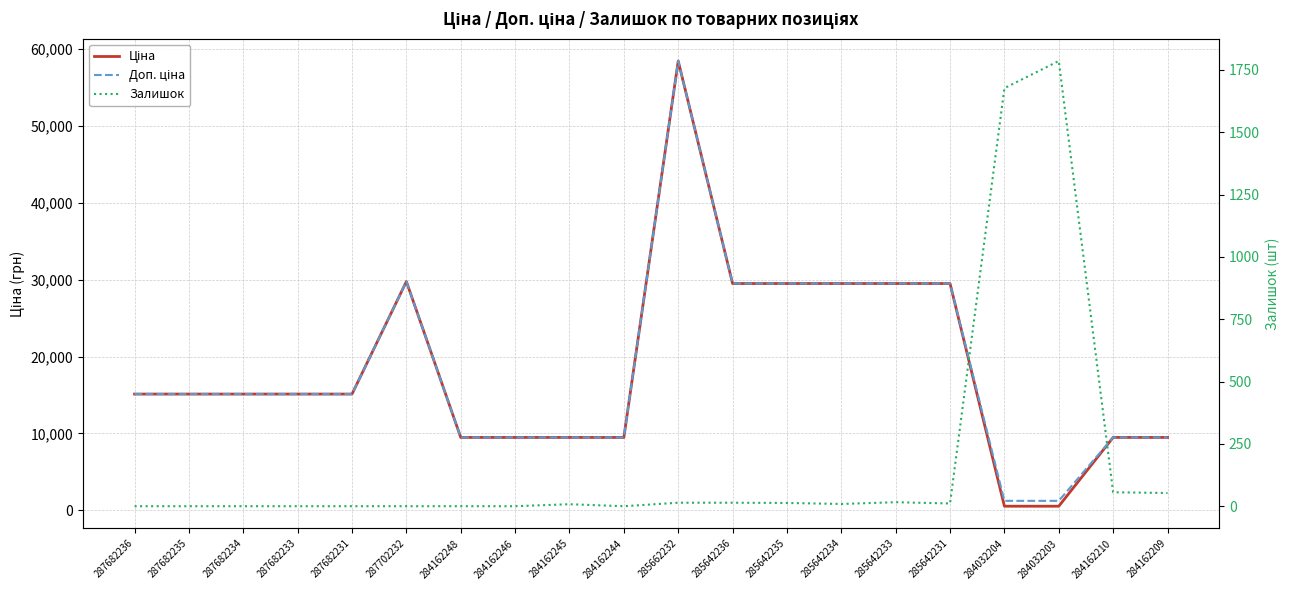

Where does the Доп. ціна series first go above 15120?

287702232